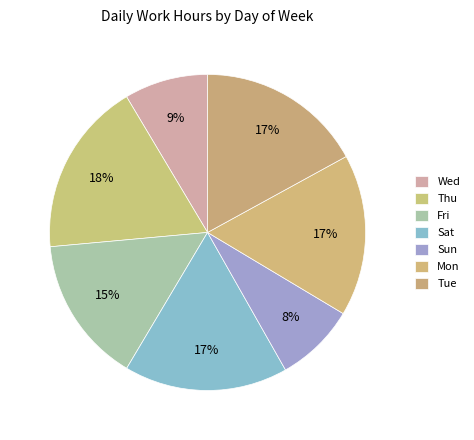

Is it true that Sat is 4% of the pie?

False